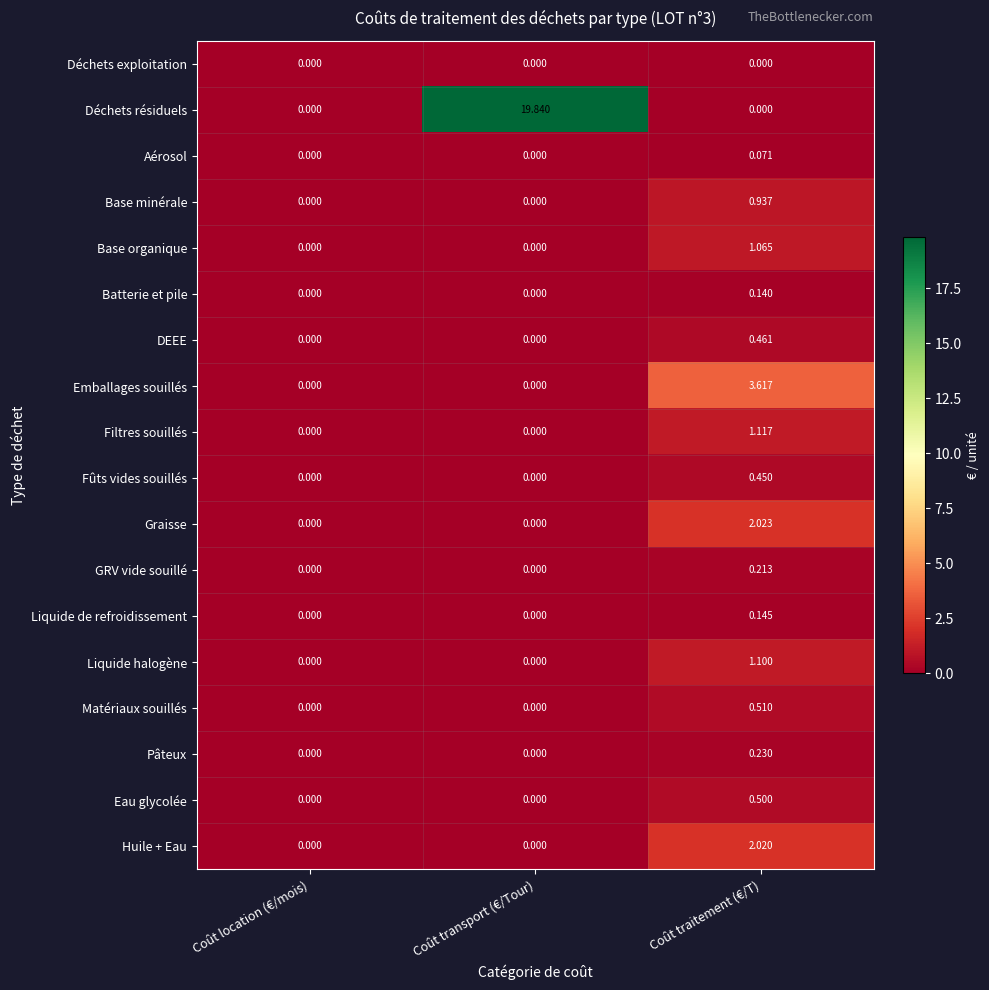

Which category has the highest value in the Huile + Eau series?

Coût traitement (€/T)